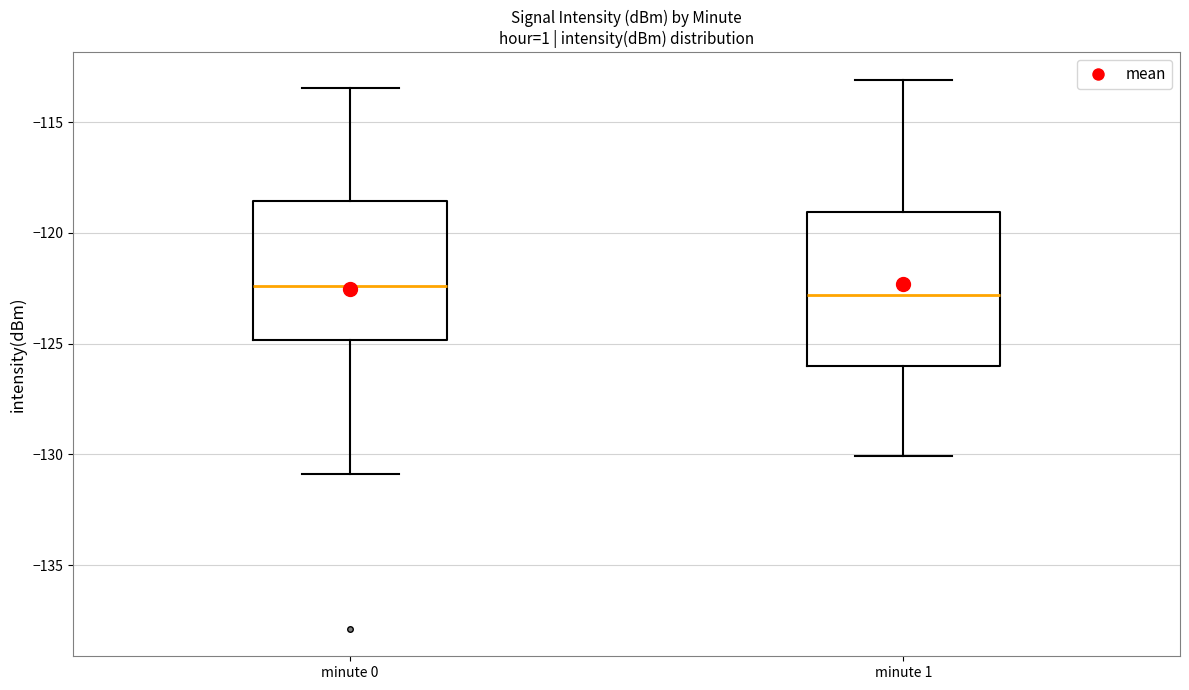

Where is the upper edge of the box for minute 1 on the y-axis? The values are not printed on the chart, so give them approximately, as read against the axis.

-119.0